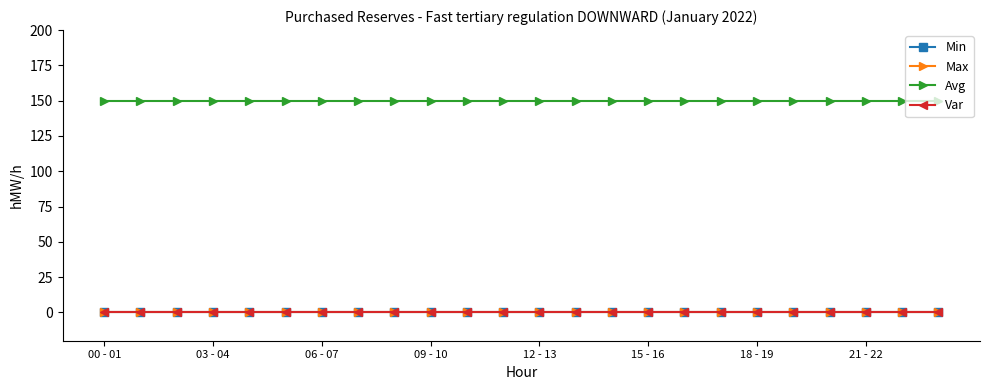

At which label does Min reach its minimum?

00 - 01